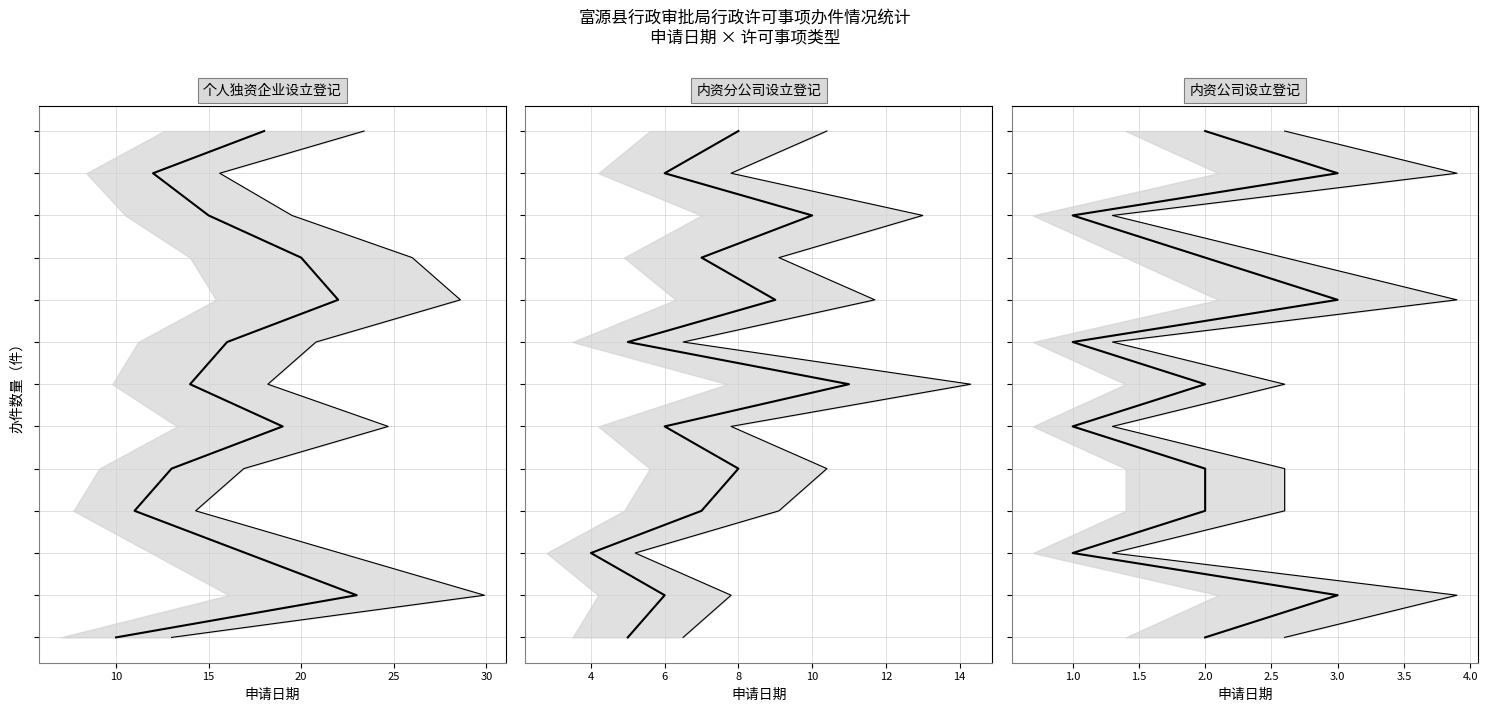

How many lines are shown in the chart?

6